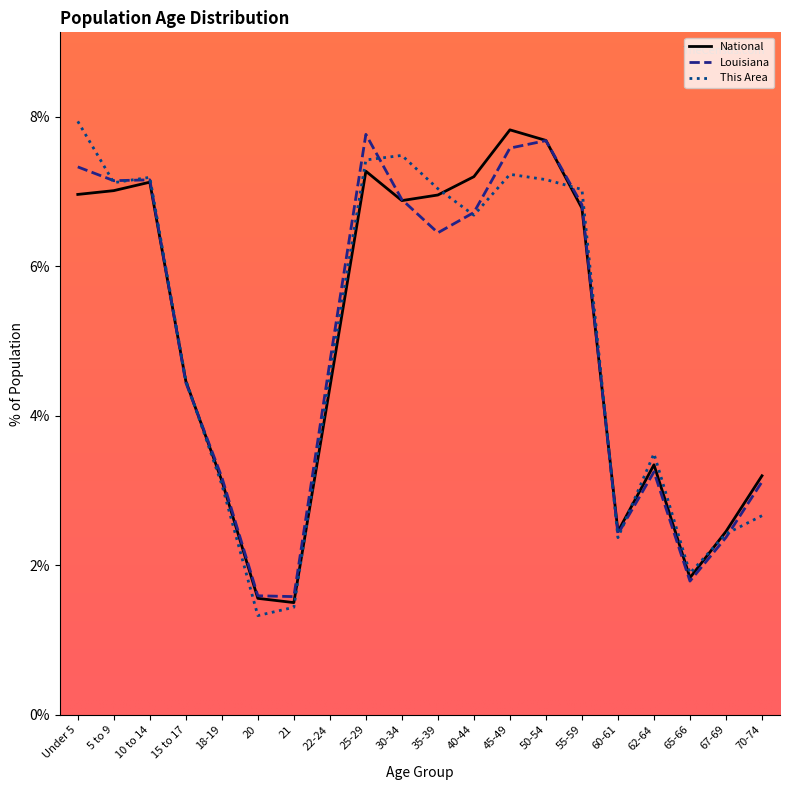

At Under 5, list the series in order from smallest to largest.

National, Louisiana, This Area